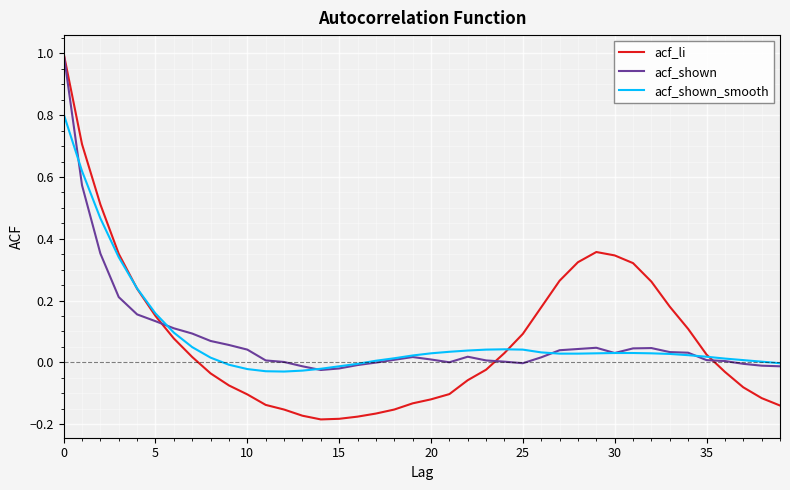

What is the maximum value for acf_shown?

1.0